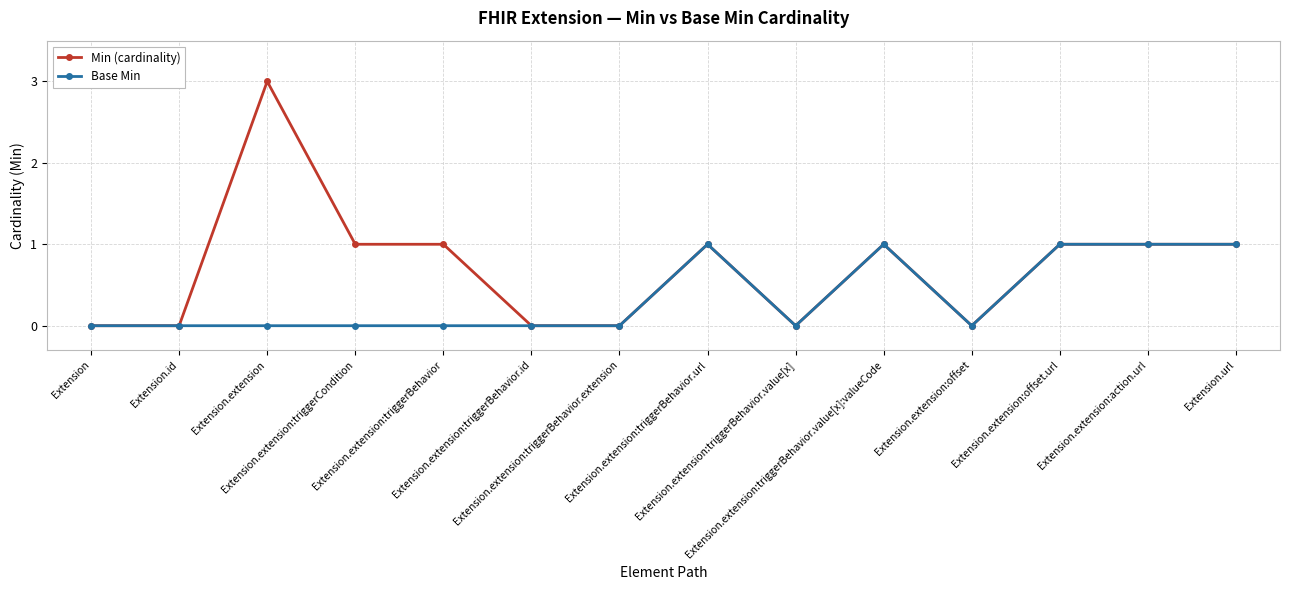

True or false: Min (cardinality) has more than 0 points higher than both neighbors.

True